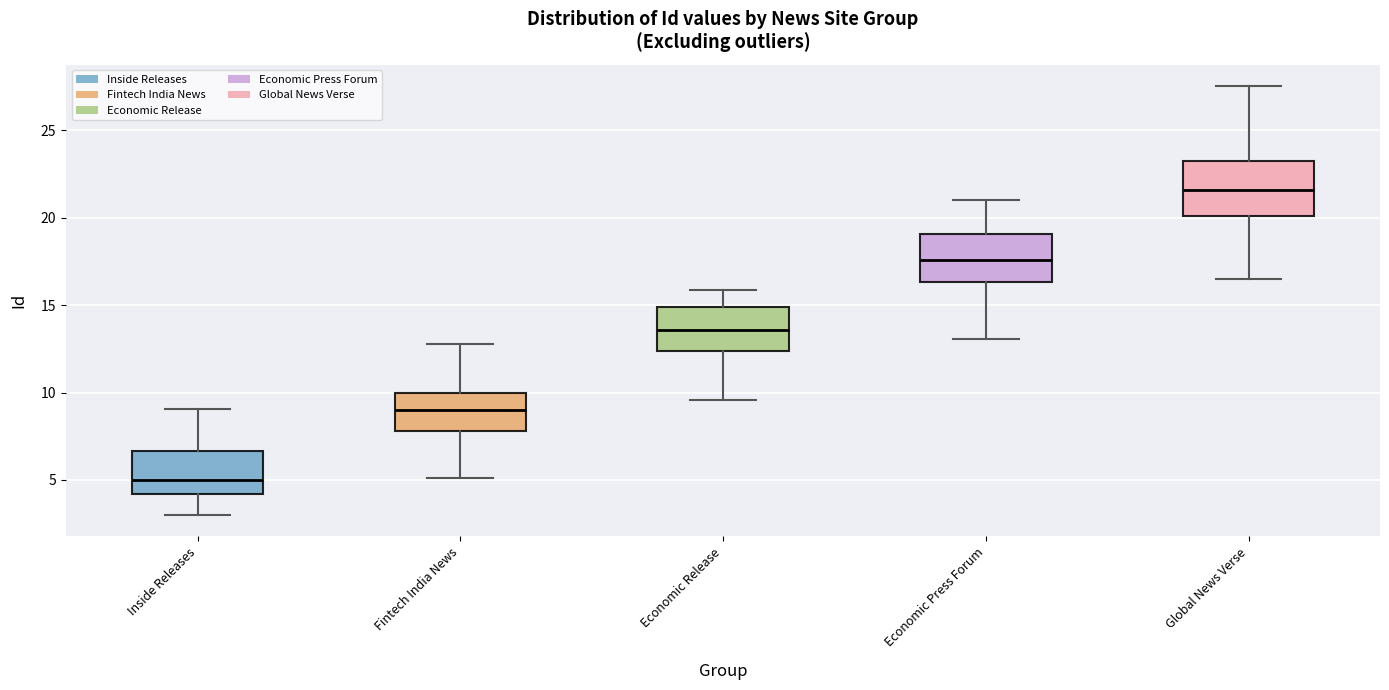

Reading left to right, transcribe this box plot: for each box, give where its median line is, the range the box spans, and where its two whiskers end, as read against the y-axis. The values are not printed on the chart, so give them approximately, as read against the axis.

Inside Releases: median 5.0, box 4.0 to 6.5, whiskers 3.0 to 9.0
Fintech India News: median 9.0, box 8.0 to 10.0, whiskers 5.0 to 13.0
Economic Release: median 13.5, box 12.5 to 15.0, whiskers 9.5 to 16.0
Economic Press Forum: median 17.5, box 16.5 to 19.0, whiskers 13.0 to 21.0
Global News Verse: median 21.5, box 20.0 to 23.5, whiskers 16.5 to 27.5